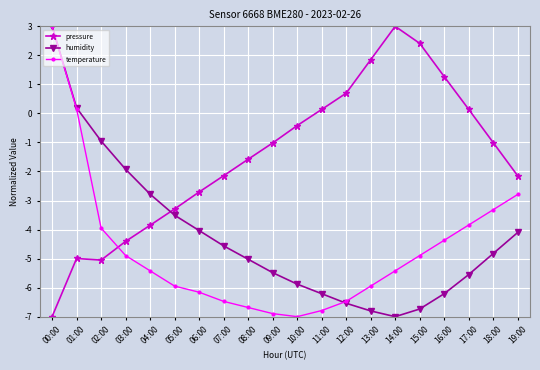

Is the value of temperature at 09:00 greater than the value of humidity at 05:00?

No